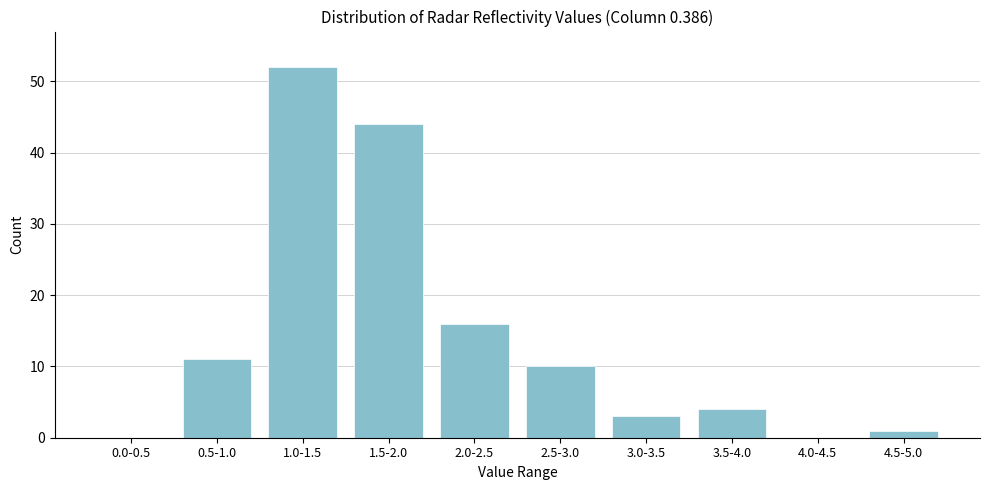

Reading left to right, list all the values displayed in this chart.

0.0-0.5=0	0.5-1.0=11	1.0-1.5=52	1.5-2.0=44	2.0-2.5=16	2.5-3.0=10	3.0-3.5=3	3.5-4.0=4	4.0-4.5=0	4.5-5.0=1